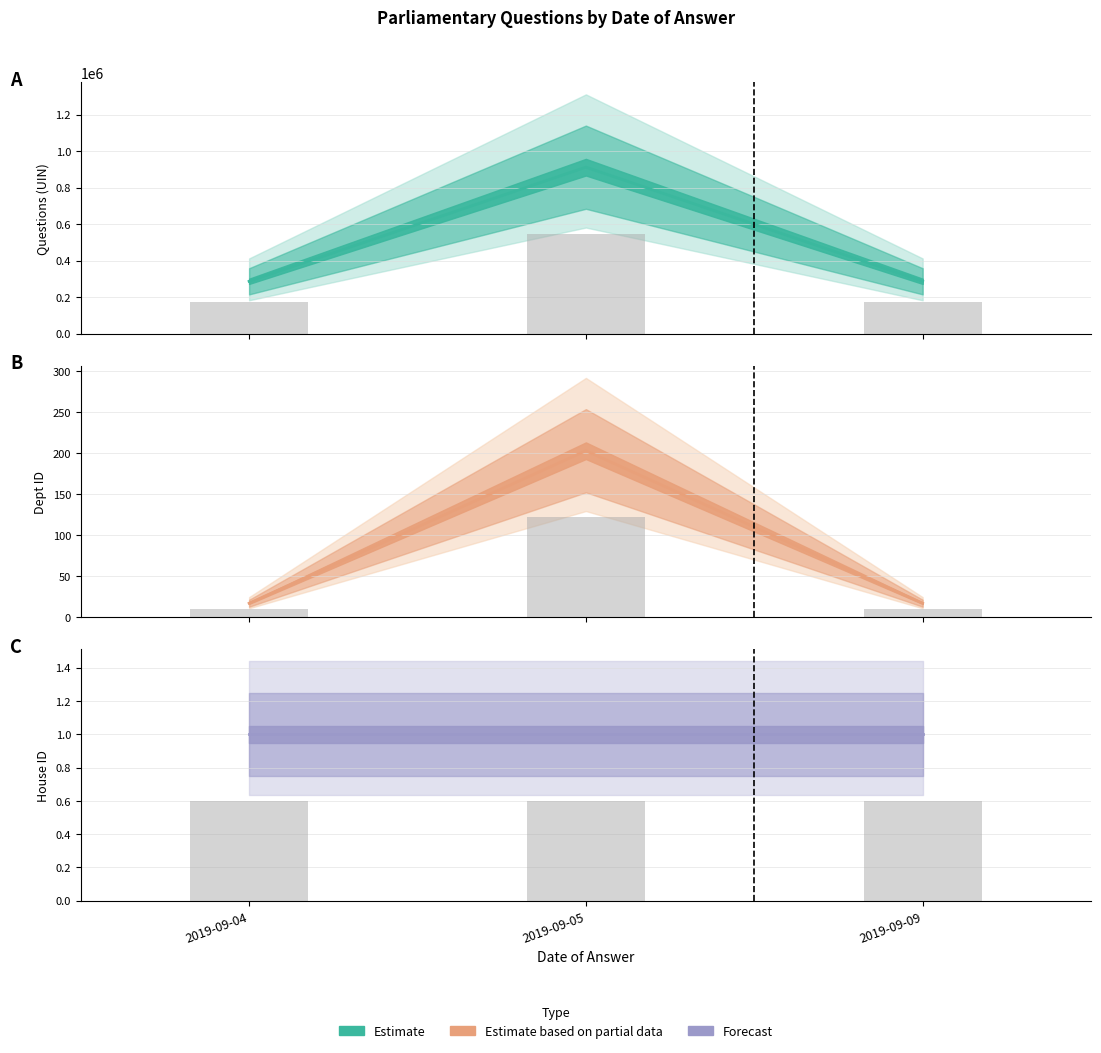

What is the sum of the Questions (UIN) values at 2019-09-09 and 2019-09-04?

573484